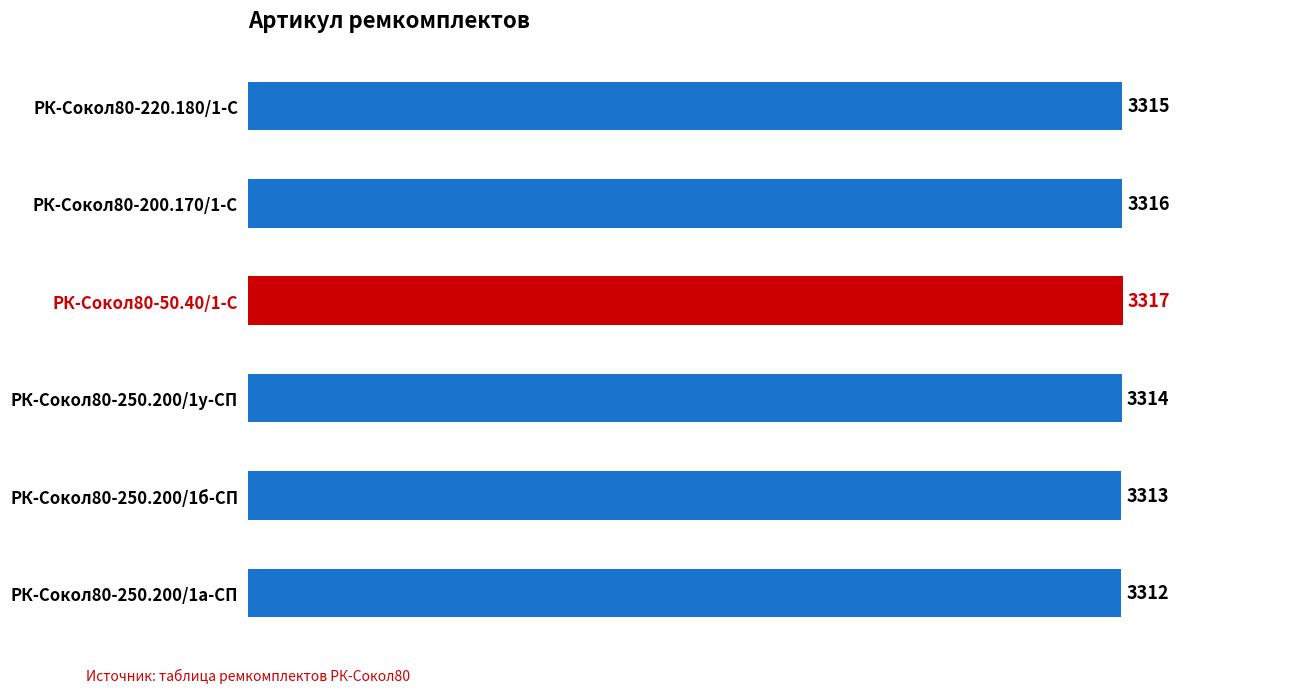

How many bars are there in total?

6